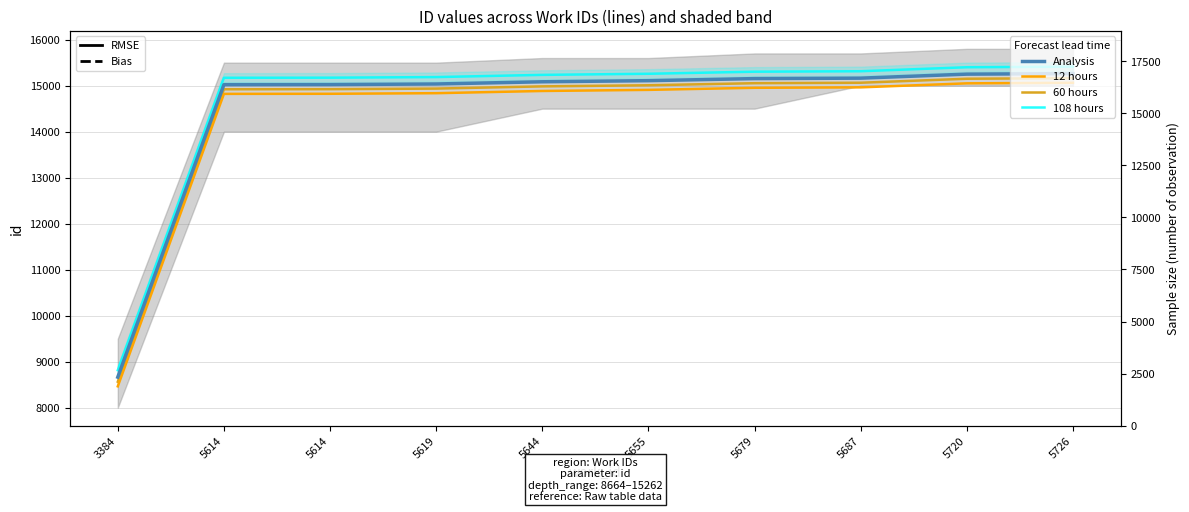

List the series in order of their peak value, highest first.

108 hours, Analysis, 60 hours, 12 hours